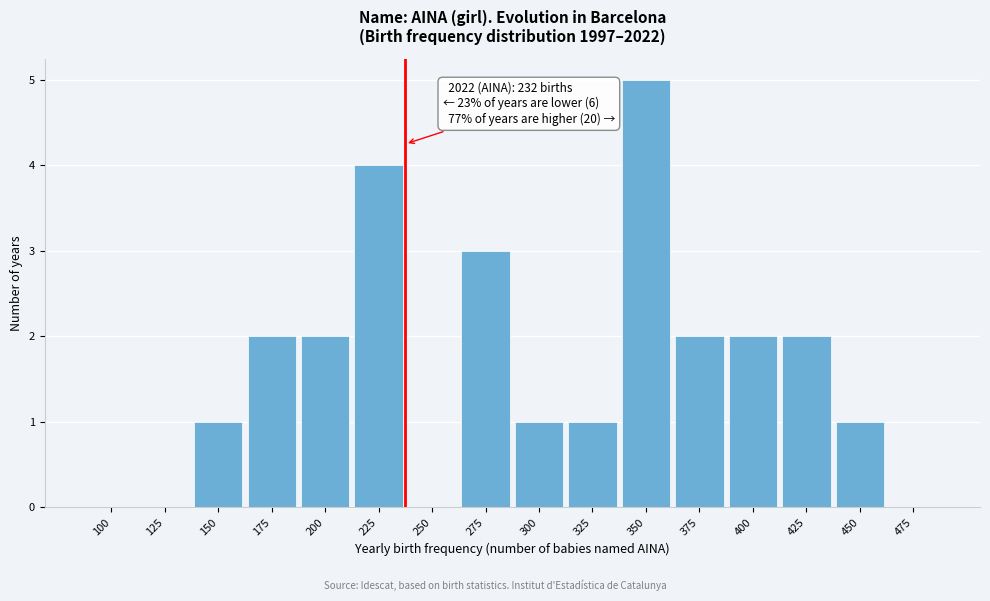

Reading left to right, list all the values displayed in this chart.

100=0	125=0	150=1	175=2	200=2	225=4	250=0	275=3	300=1	325=1	350=5	375=2	400=2	425=2	450=1	475=0